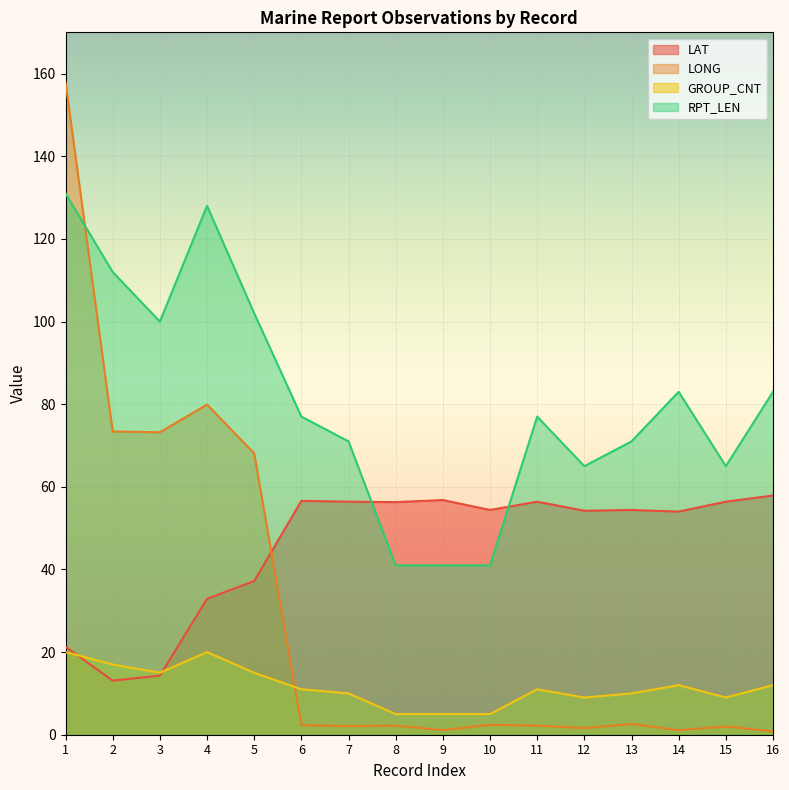

In GROUP_CNT, how many points are lower than both neighbors (excluding endpoints)?

3